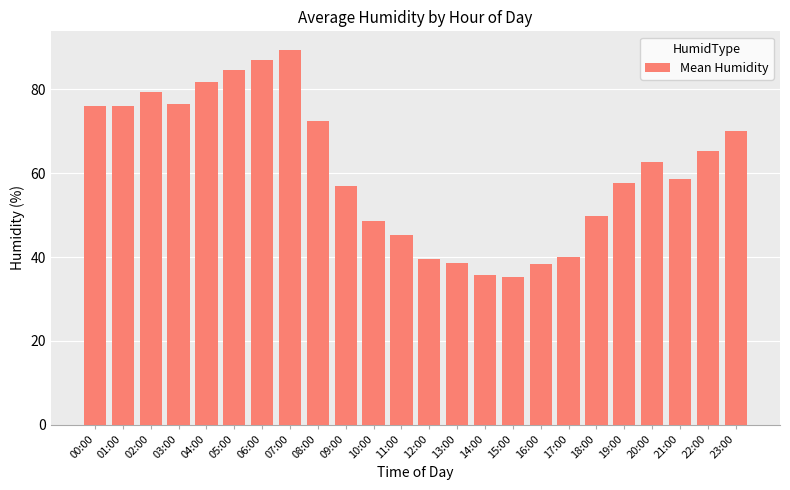

What is the maximum value shown in the chart?

89.4